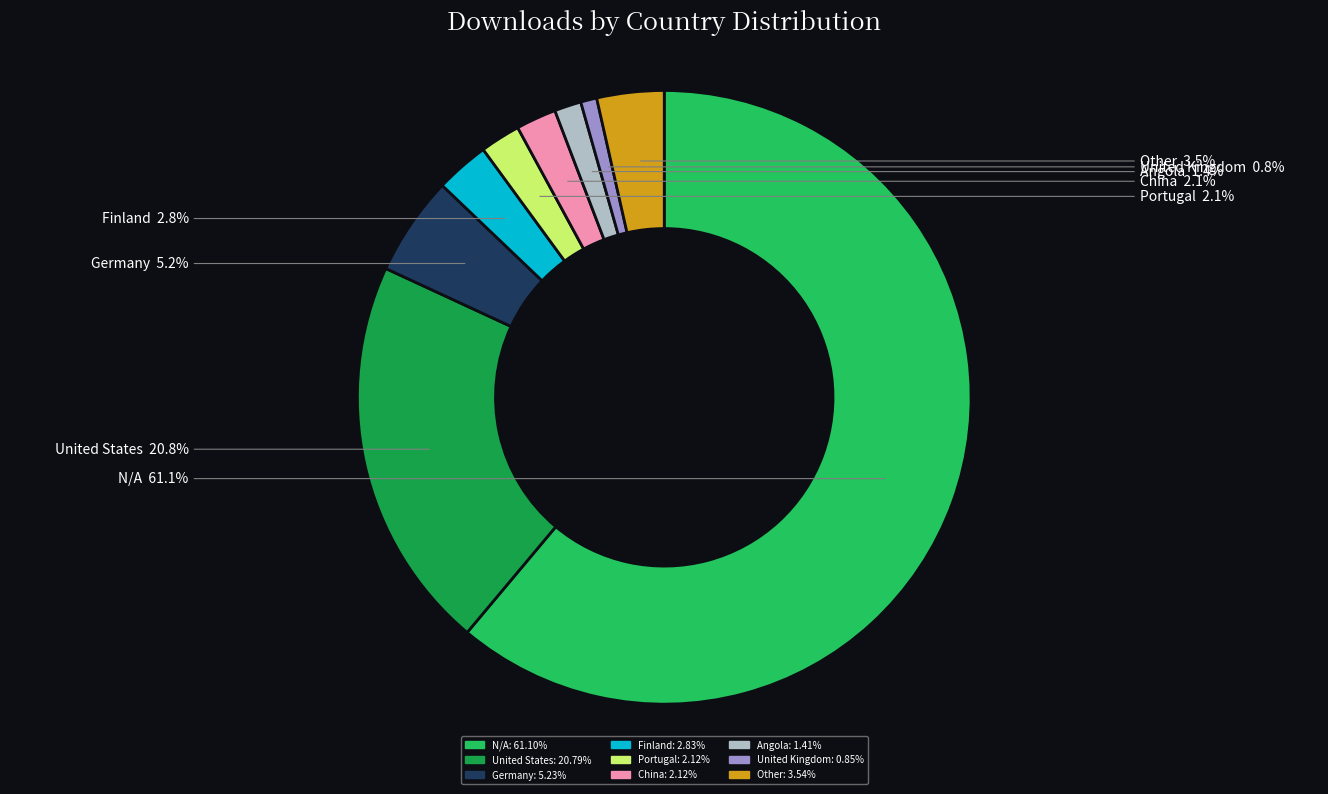

How many segments does this pie chart have?

9